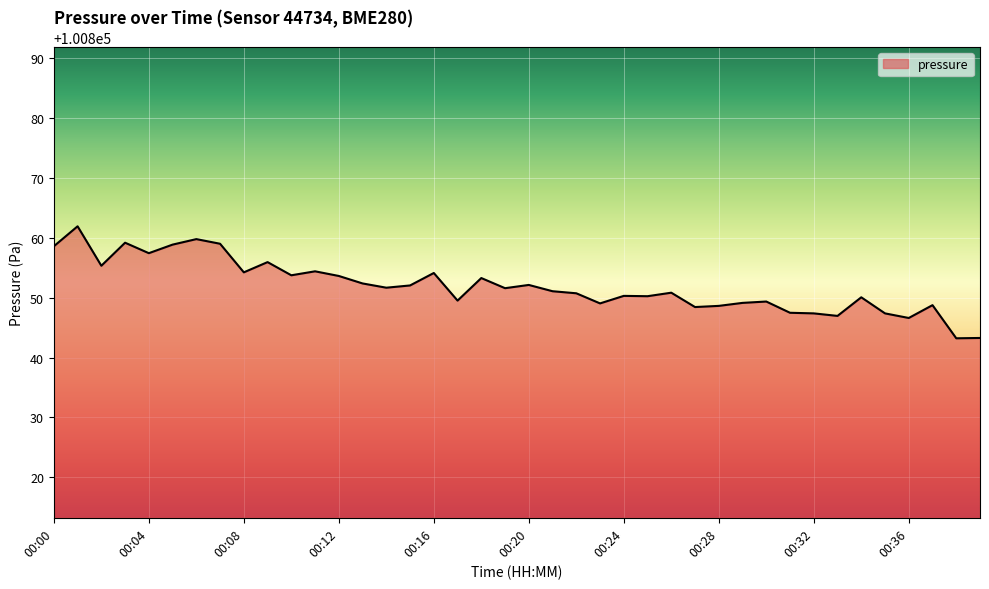

What is the smallest value displayed?

100843.2